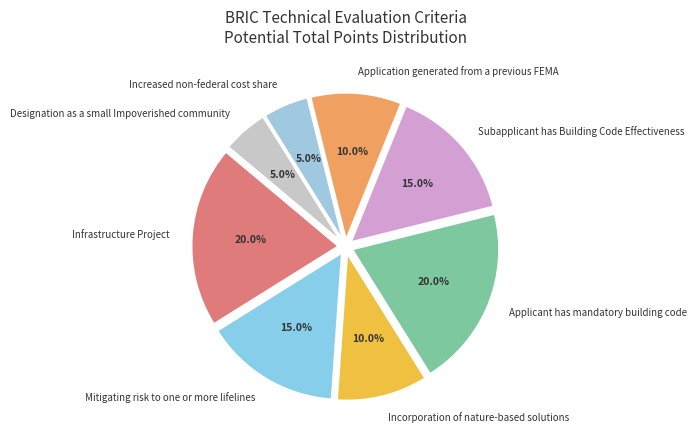

To the nearest percent, what percentage of the pie is Mitigating risk to one or more lifelines?

15%